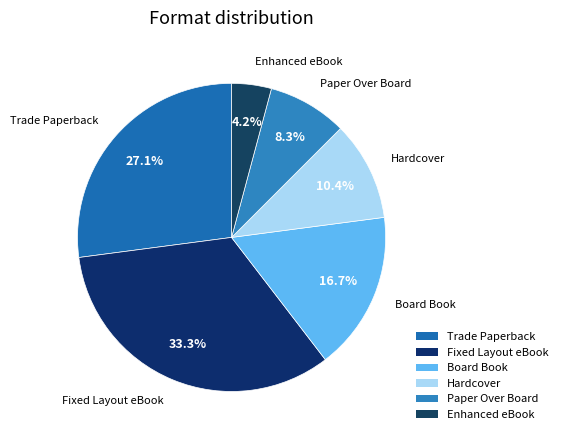

How many slices are in this pie chart?

6